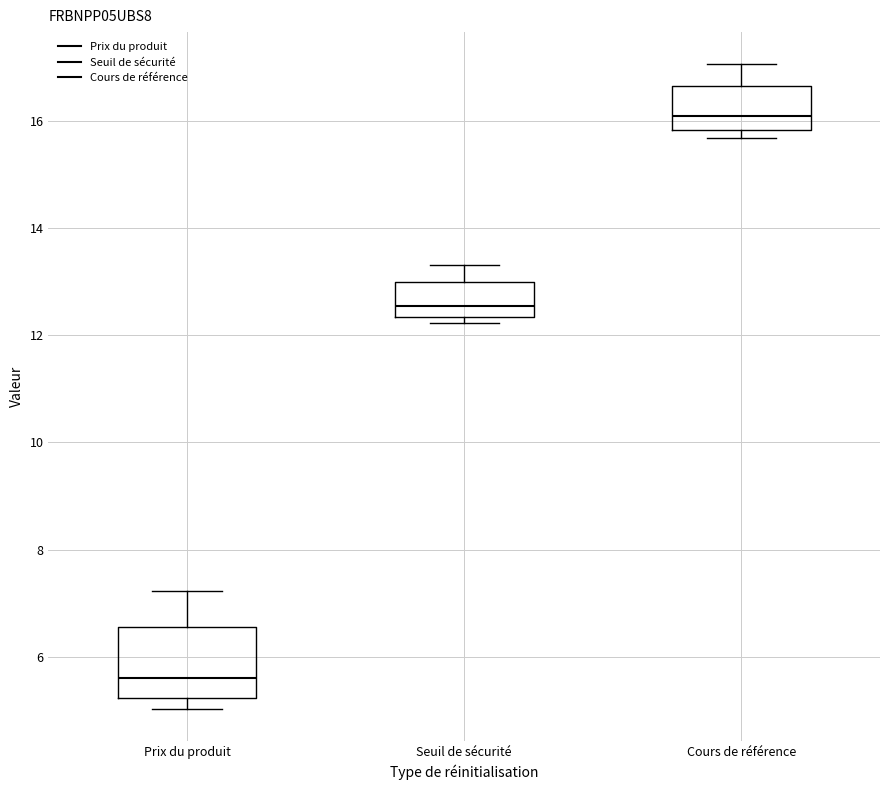

Reading left to right, transcribe this box plot: for each box, give where its median line is, the range the box spans, and where its two whiskers end, as read against the y-axis. The values are not printed on the chart, so give them approximately, as read against the axis.

Prix du produit: median 5.6, box 5.2 to 6.6, whiskers 5.0 to 7.2
Seuil de sécurité: median 12.6, box 12.4 to 13.0, whiskers 12.2 to 13.2
Cours de référence: median 16.0, box 15.8 to 16.6, whiskers 15.6 to 17.0